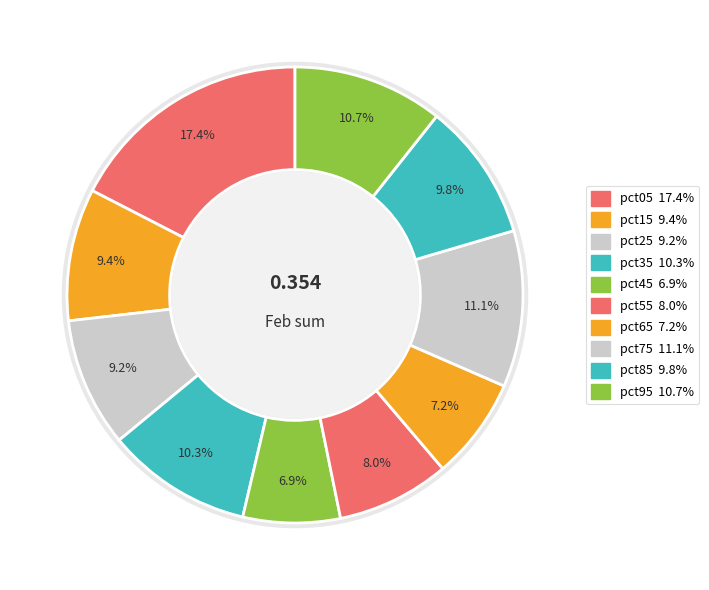

How many segments does this pie chart have?

10